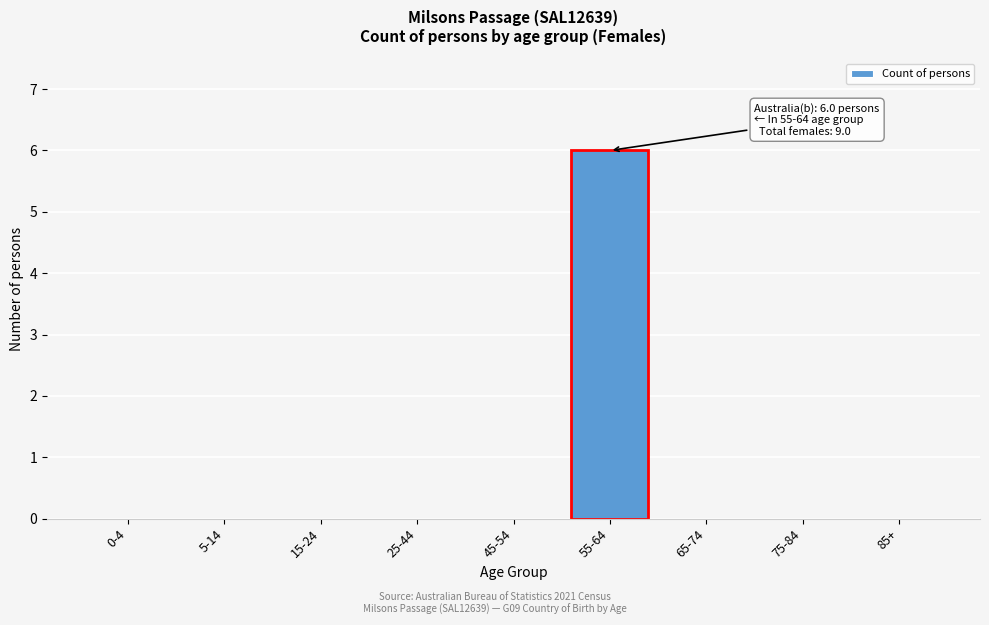

Reading right to left, what are all the values shown in this chart?

85+=0	75-84=0	65-74=0	55-64=6	45-54=0	25-44=0	15-24=0	5-14=0	0-4=0